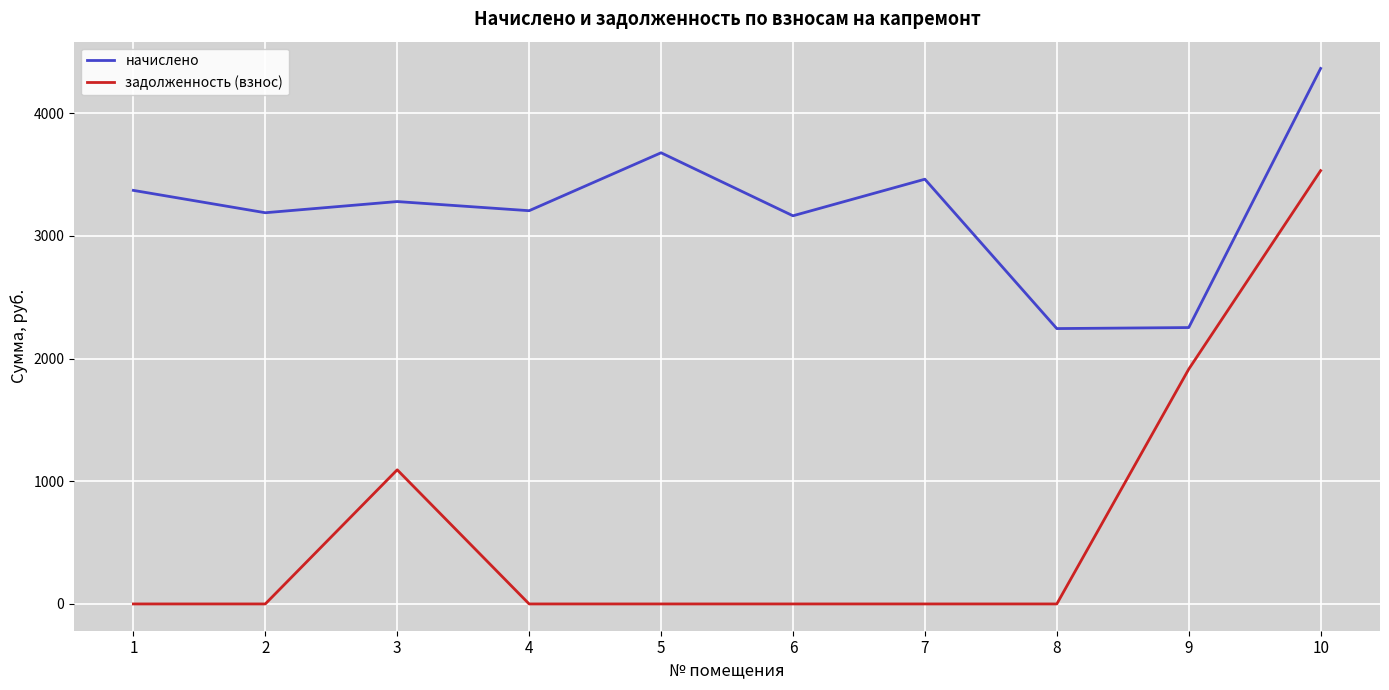

Where is начислено nearest to the value 3303?

3